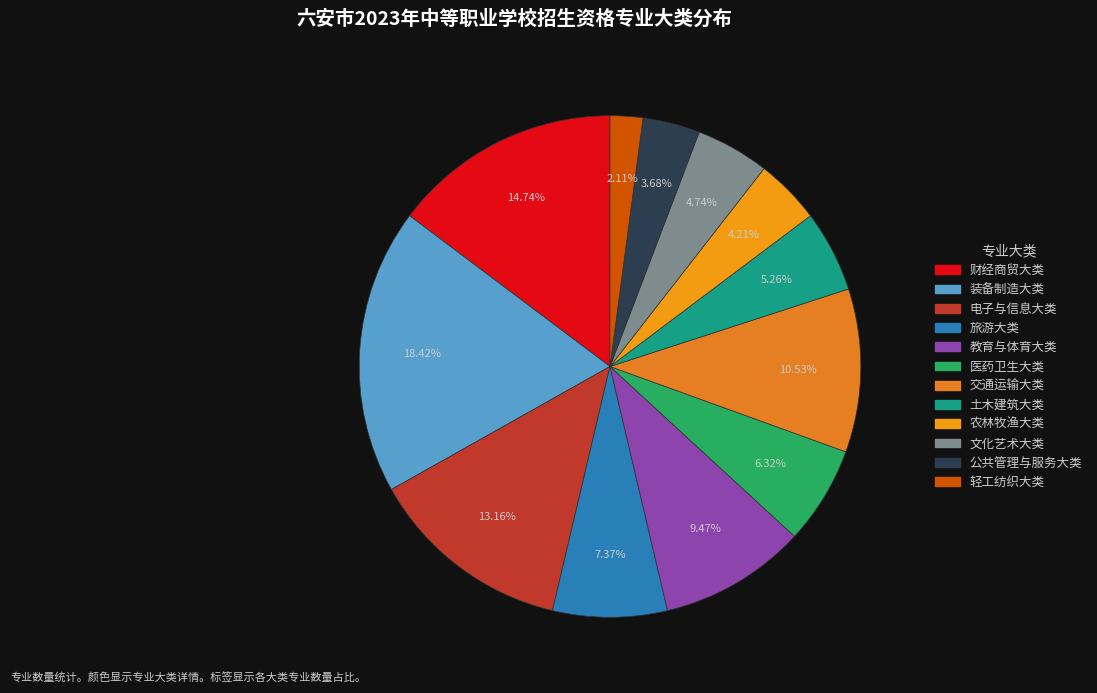

To the nearest percent, what is the difference between the largest and smallest slice percentages?

16%